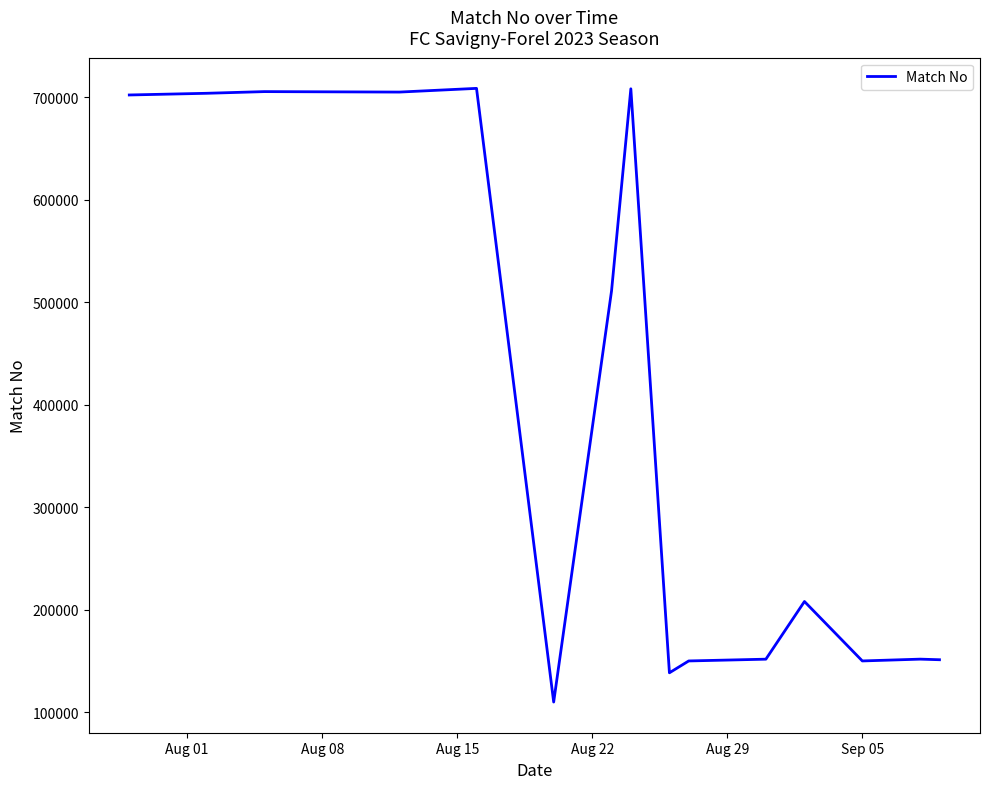

True or false: the data has more than 2 interior local peaks.

True